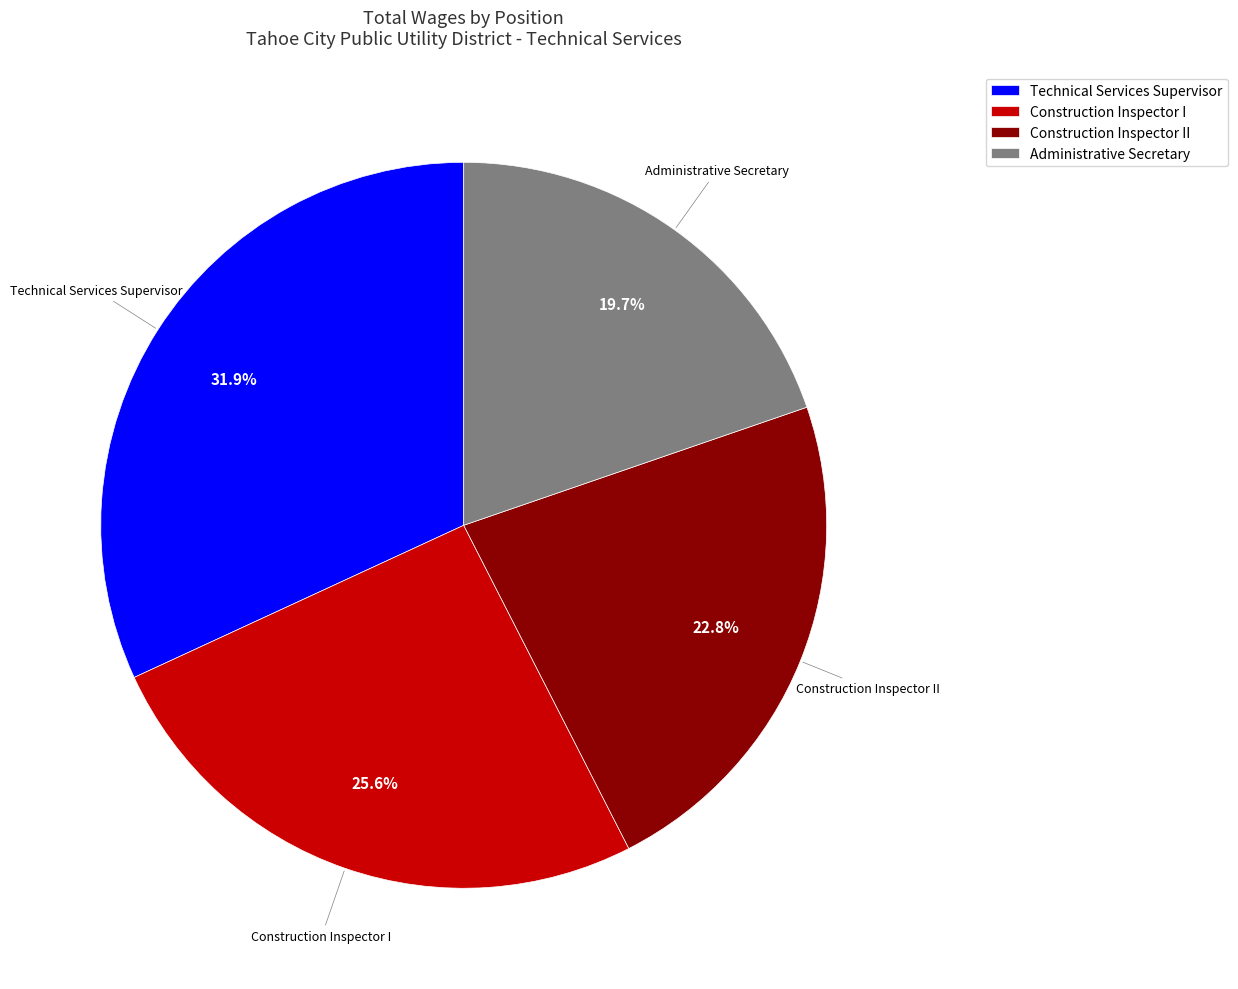

What portion of the pie excludes Construction Inspector II?

77.2%